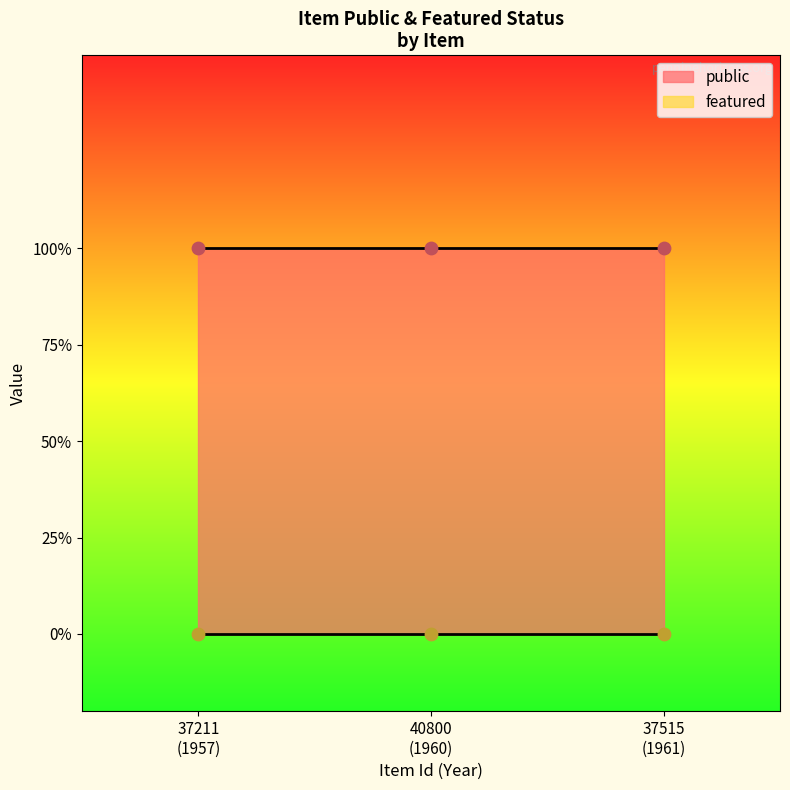

Which series contains the highest Y value?

public